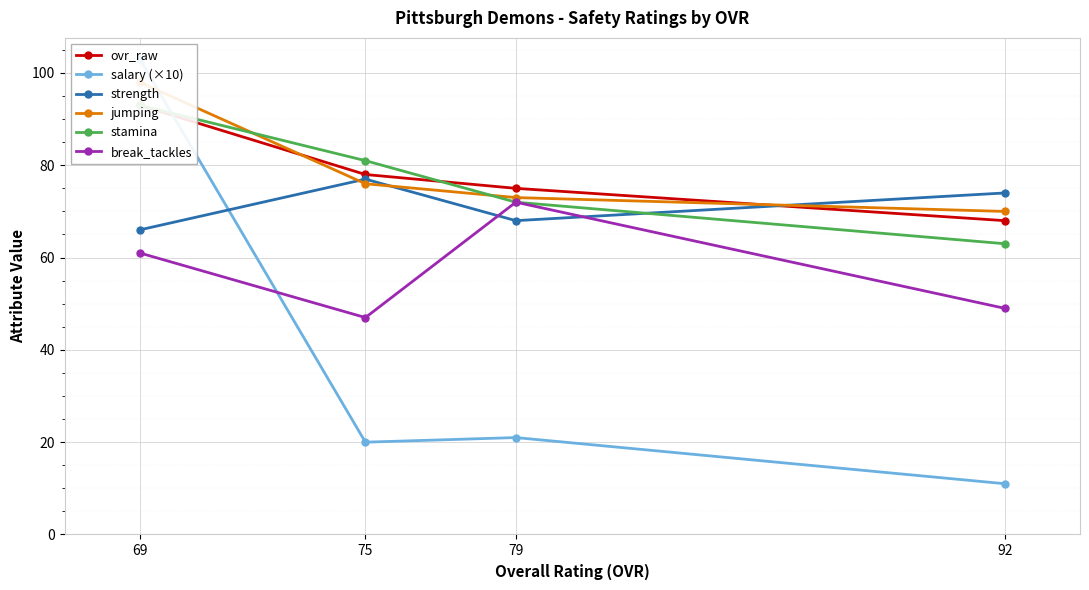

Is the value of salary (×10) at 75 greater than the value of jumping at 79?

No